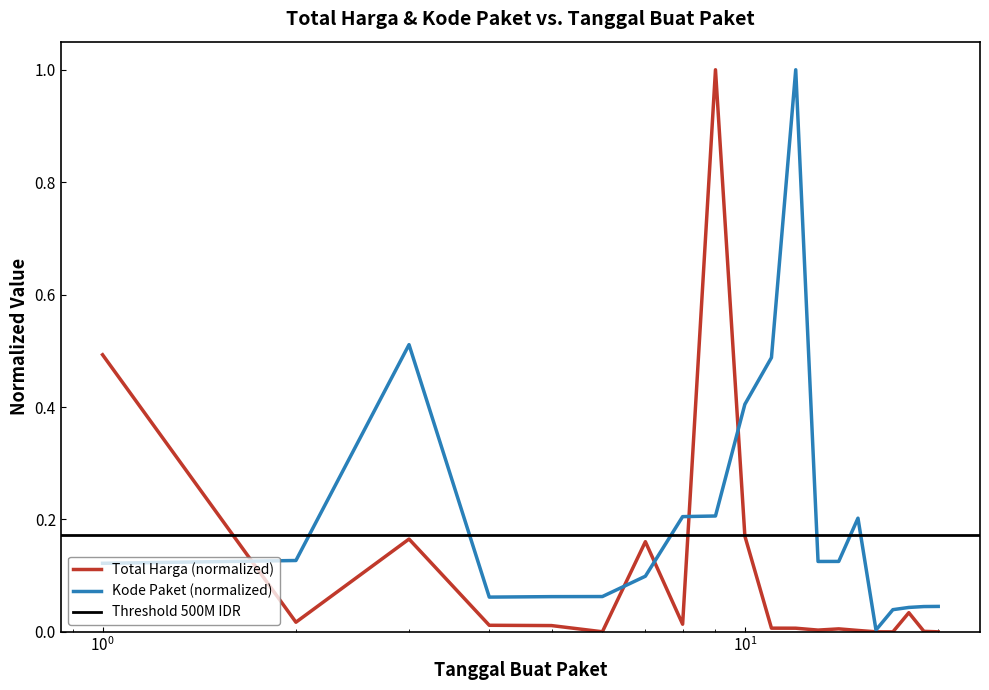

What is the greatest value displayed?

1.0